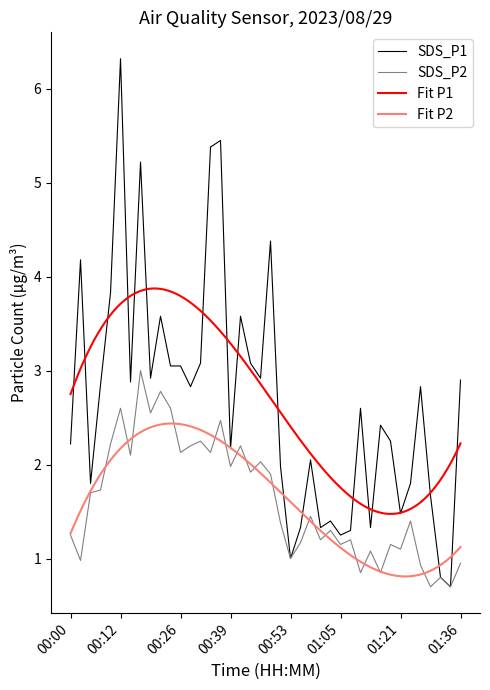

Which series has the largest total across all categories?

SDS_P1